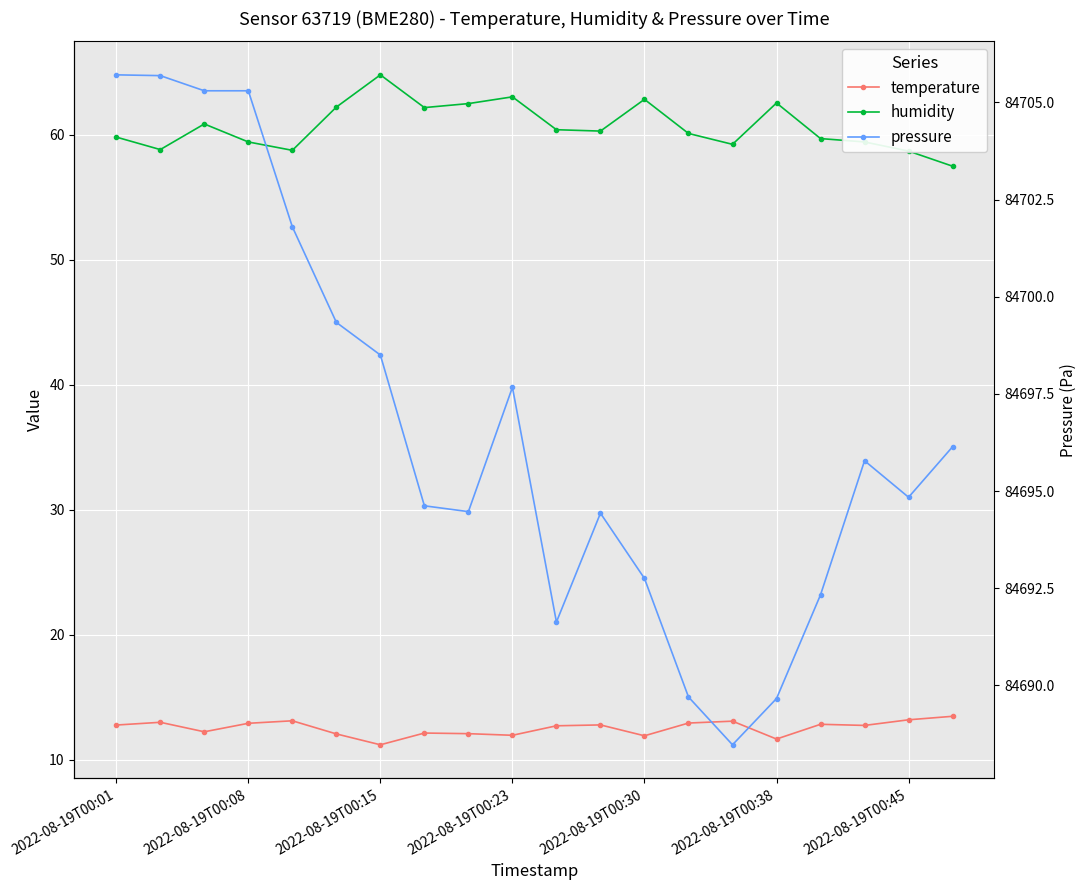

How many data points in temperature are less than 12?

4